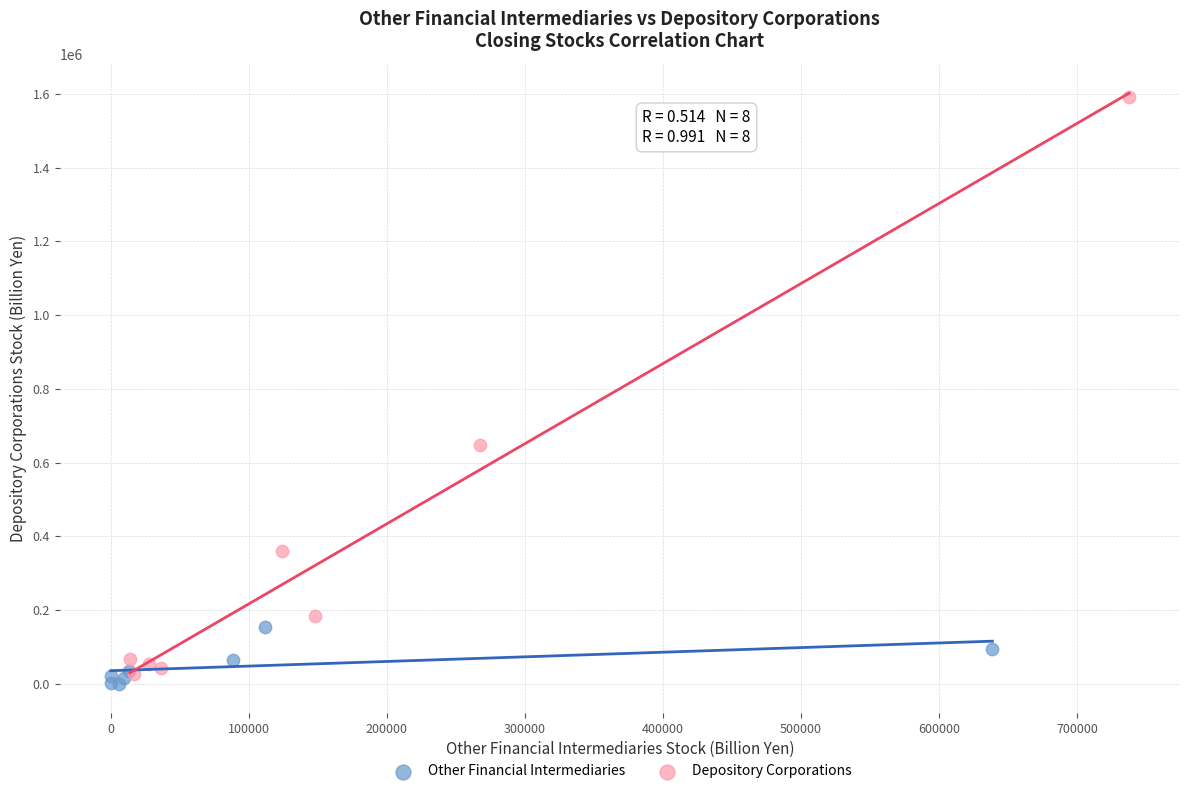

Which series has the largest Y range (max minus min)?

Depository Corporations